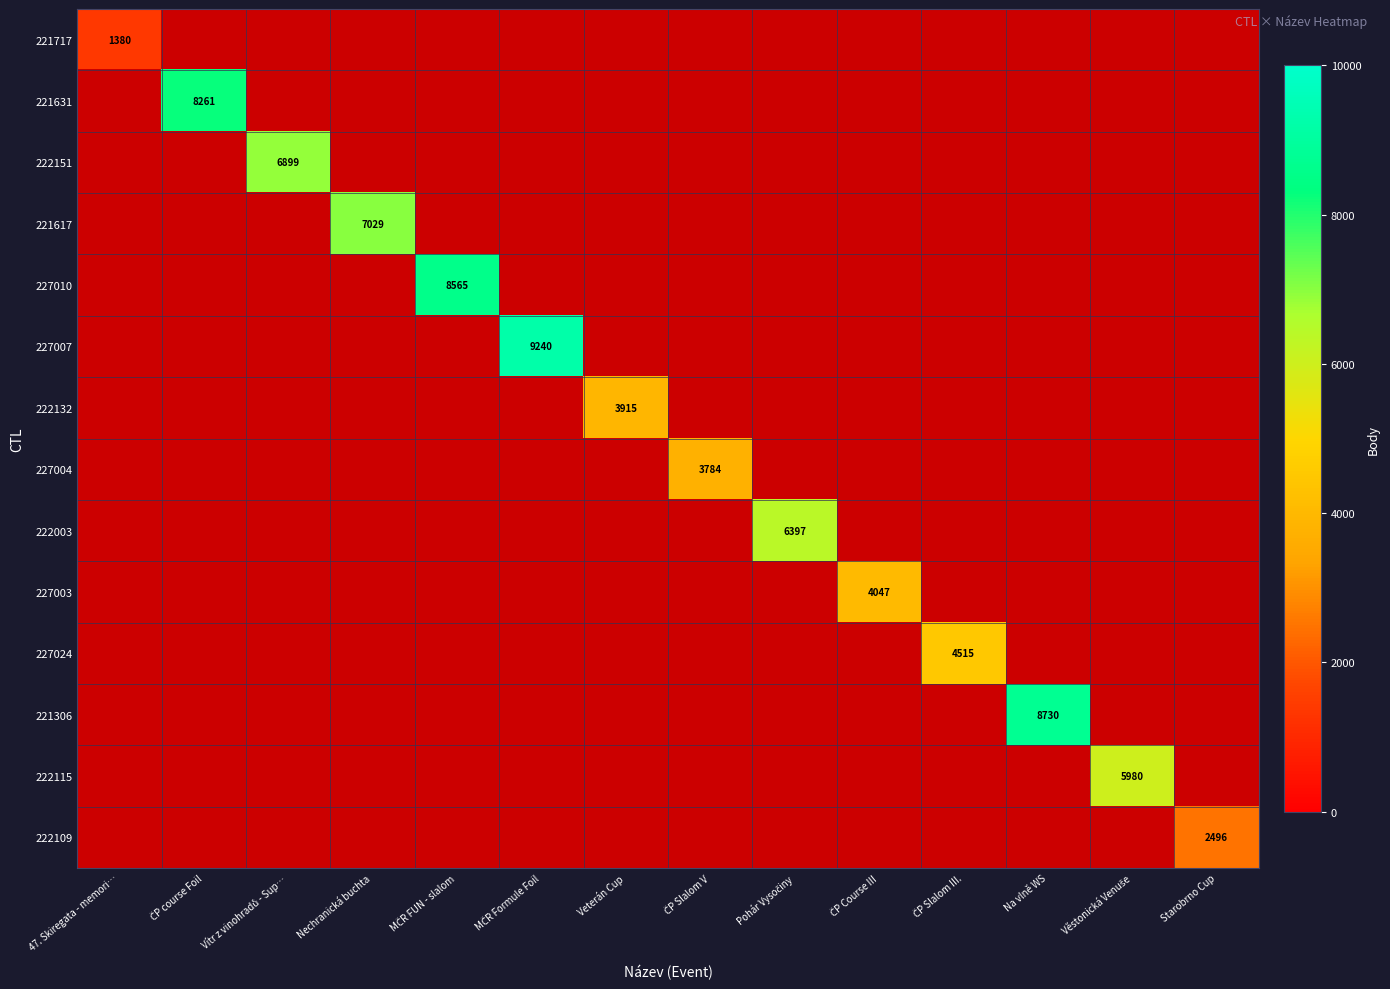

How many values in 227007 are above zero?

1